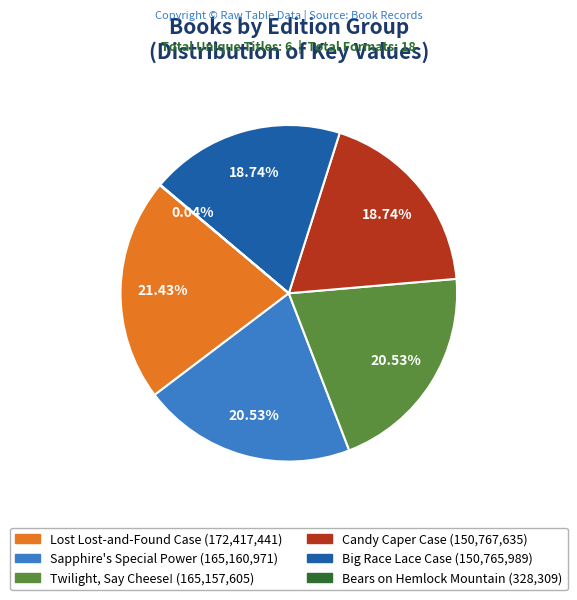

What is the ratio of the value at Sapphire's Special Power to the value at Candy Caper Case?

1.1